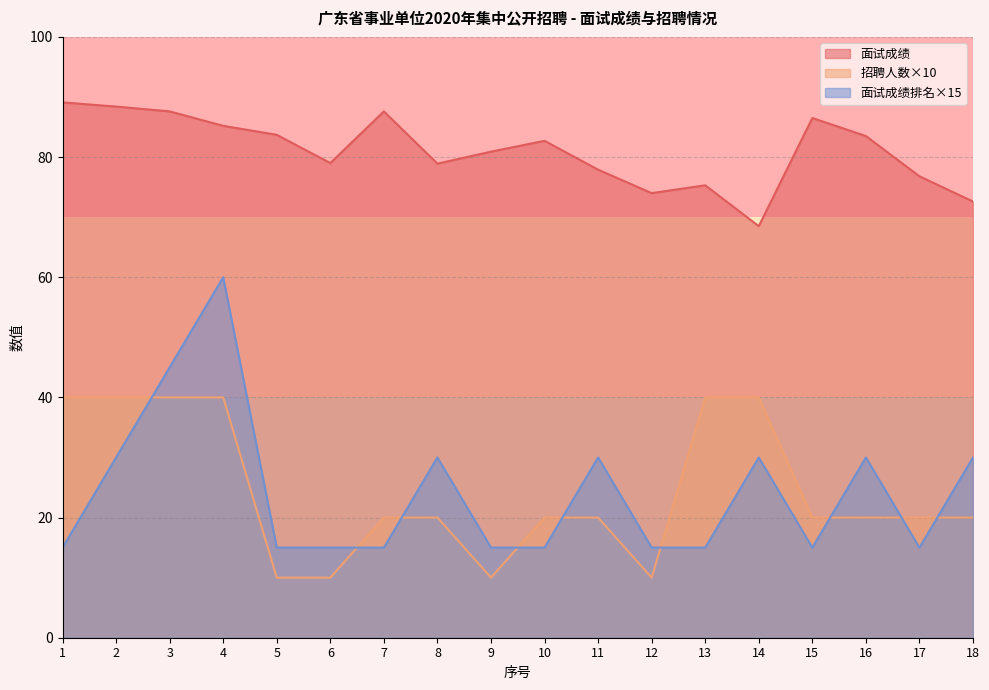

Reading left to right, list all the values displayed in this chart.

面试成绩: 89.1	88.4	87.6	85.2	83.7	79.0	87.6	78.9	80.9	82.7	77.9	74.0	75.3	68.5	86.5	83.5	76.8	72.6
招聘人数: 40.0	40.0	40.0	40.0	10.0	10.0	20.0	20.0	10.0	20.0	20.0	10.0	40.0	40.0	20.0	20.0	20.0	20.0
面试成绩排名: 15.0	30.0	45.0	60.0	15.0	15.0	15.0	30.0	15.0	15.0	30.0	15.0	15.0	30.0	15.0	30.0	15.0	30.0